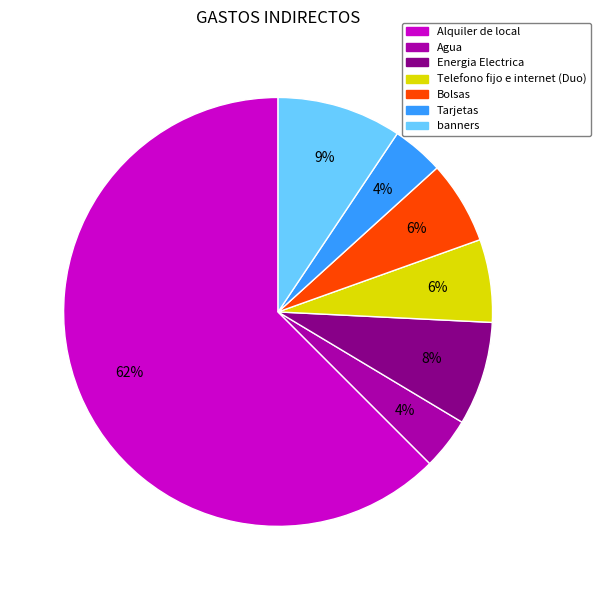

Count the number of slices in the pie.

7